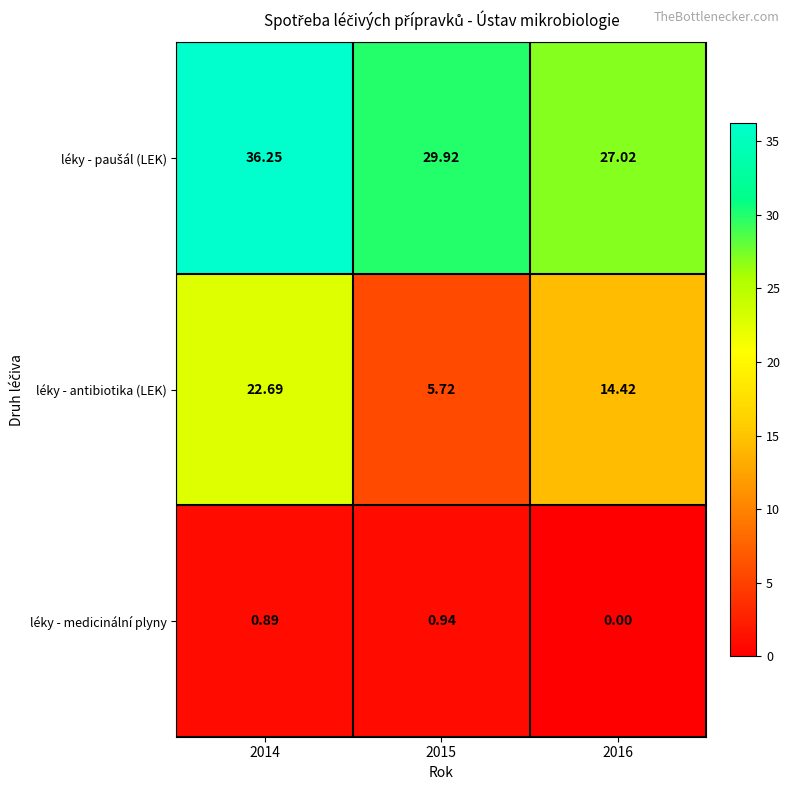

Which series has the widest spread of values?

léky - antibiotika (LEK)